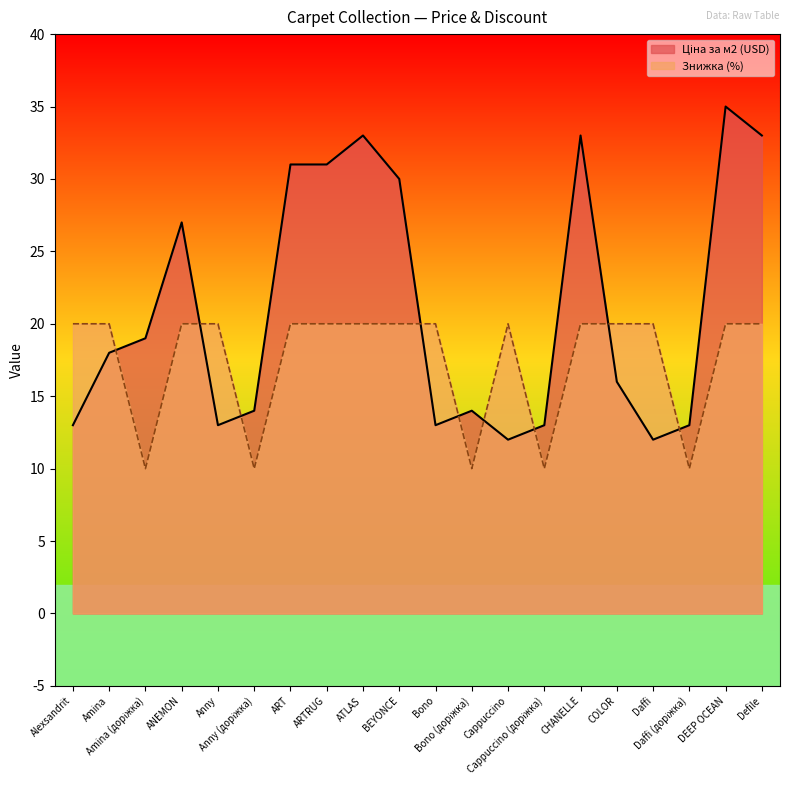

The value of Ціна за м2 (USD) at DEEP OCEAN is 35. True or false?

True